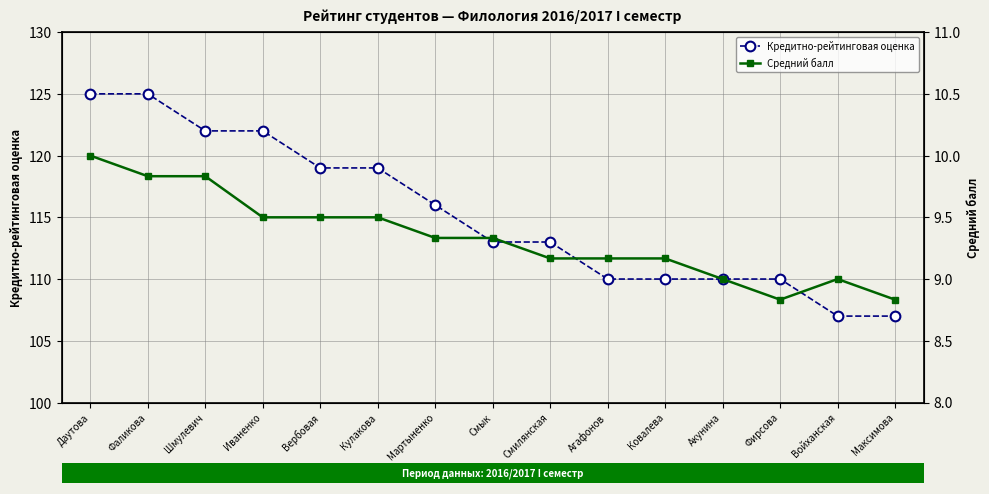

What is the difference between the Кредитно-рейтинговая оценка values at Ковалева and Вербовая?

9.0